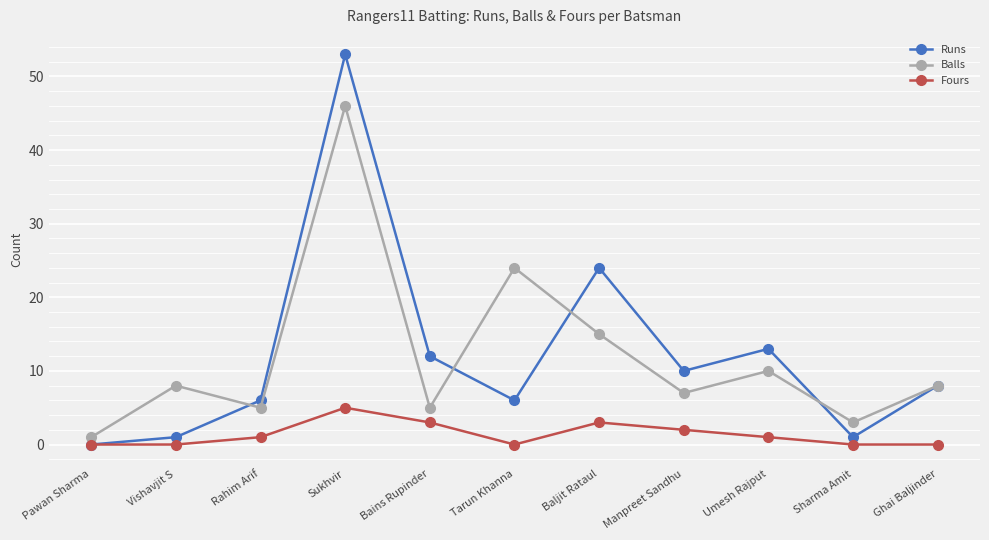

What are all the series names shown in the legend?

Runs, Balls, Fours